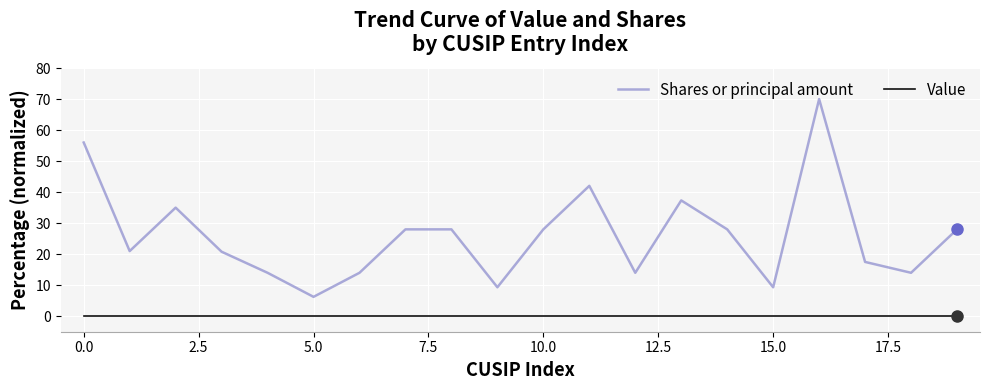

Rank the series by their average value, from highest to lowest.

Shares or principal amount, Value